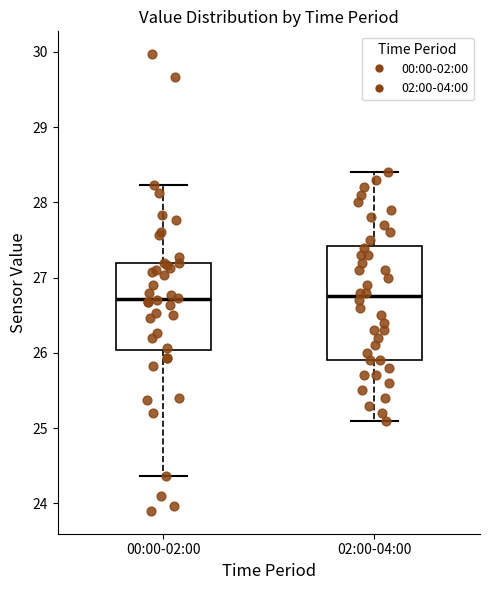

Reading left to right, read every box against the y-axis: the position of its median line, the range the box covers, and the ends of its whiskers. The values are not printed on the chart, so give them approximately, as read against the axis.

00:00-02:00: median 26.7, box 26.0 to 27.2, whiskers 24.4 to 28.2
02:00-04:00: median 26.8, box 25.9 to 27.4, whiskers 25.1 to 28.4